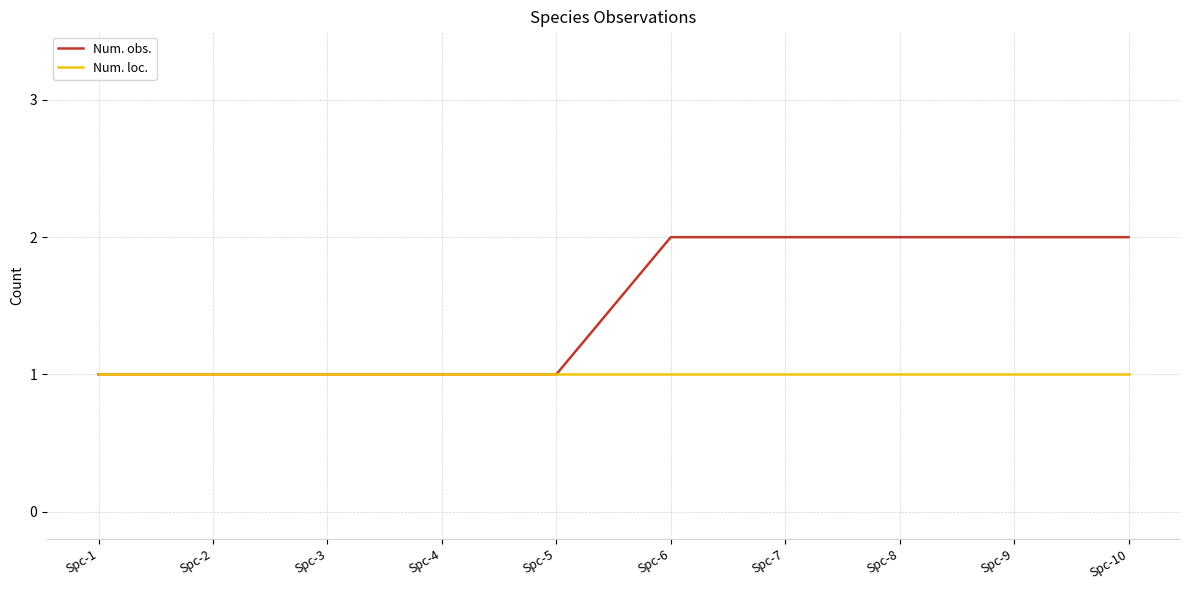

Which series has the largest total across all categories?

Num. obs.